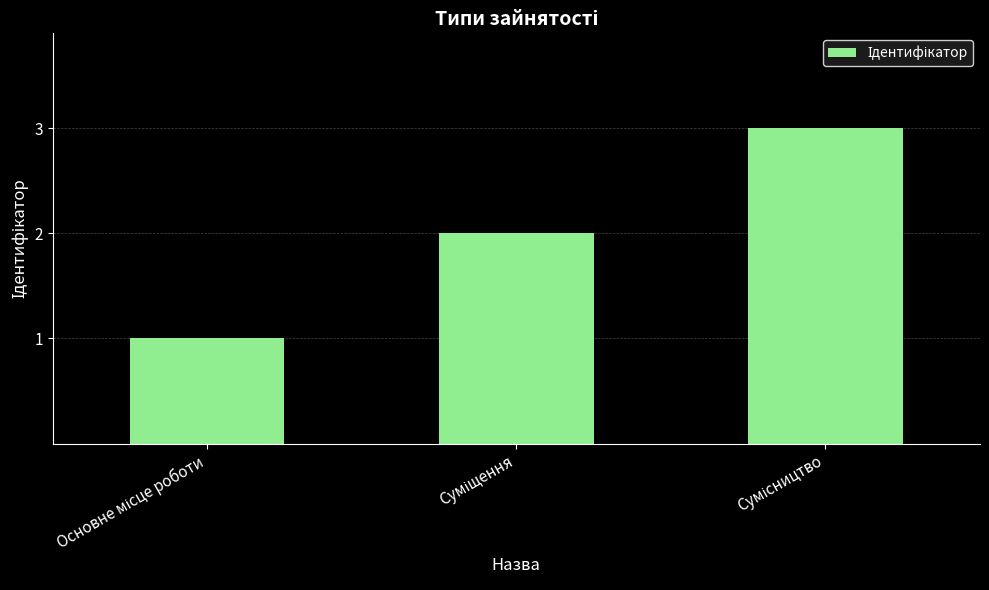

What is the sum of all values?

6